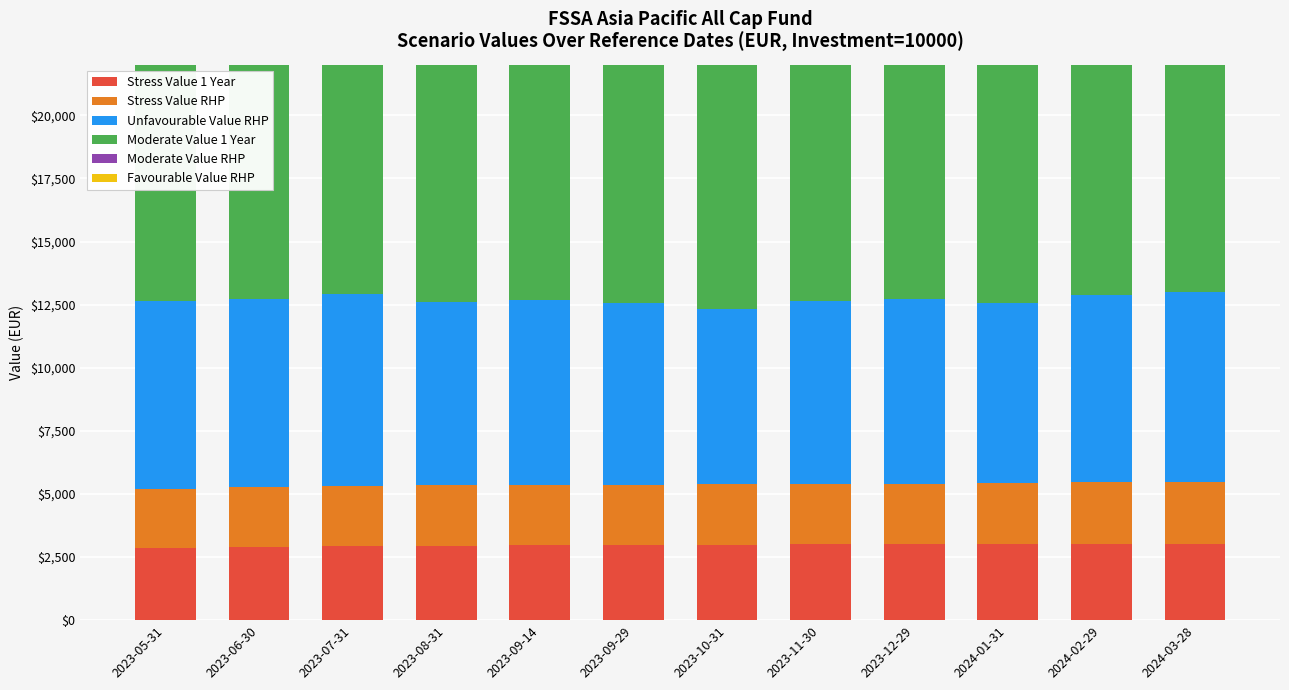

Reading left to right, extract all data points from this chart.

Stress Value 1 Year: 2023-05-31=2870	2023-06-30=2890	2023-07-31=2920	2023-08-31=2950	2023-09-14=2960	2023-09-29=2970	2023-10-31=2990	2023-11-30=3000	2023-12-29=3000	2024-01-31=3000	2024-02-29=3000	2024-03-28=3010
Stress Value RHP: 2023-05-31=2330	2023-06-30=2370	2023-07-31=2390	2023-08-31=2390	2023-09-14=2390	2023-09-29=2390	2023-10-31=2390	2023-11-30=2400	2023-12-29=2400	2024-01-31=2440	2024-02-29=2460	2024-03-28=2460
Unfavourable Value RHP: 2023-05-31=7450	2023-06-30=7480	2023-07-31=7610	2023-08-31=7270	2023-09-14=7320	2023-09-29=7190	2023-10-31=6930	2023-11-30=7230	2023-12-29=7340	2024-01-31=7120	2024-02-29=7410	2024-03-28=7520
Moderate Value 1 Year: 2023-05-31=10040	2023-06-30=10040	2023-07-31=10010	2023-08-31=9970	2023-09-14=9960	2023-09-29=9960	2023-10-31=9920	2023-11-30=9910	2023-12-29=9860	2024-01-31=9830	2024-02-29=9820	2024-03-28=9750
Moderate Value RHP: 2023-05-31=13430	2023-06-30=13410	2023-07-31=13390	2023-08-31=13380	2023-09-14=13370	2023-09-29=13370	2023-10-31=12870	2023-11-30=12640	2023-12-29=12570	2024-01-31=12330	2024-02-29=11670	2024-03-28=11660
Favourable Value RHP: 2023-05-31=16790	2023-06-30=16790	2023-07-31=16790	2023-08-31=16790	2023-09-14=16790	2023-09-29=16790	2023-10-31=16790	2023-11-30=16790	2023-12-29=16790	2024-01-31=16790	2024-02-29=16790	2024-03-28=16790